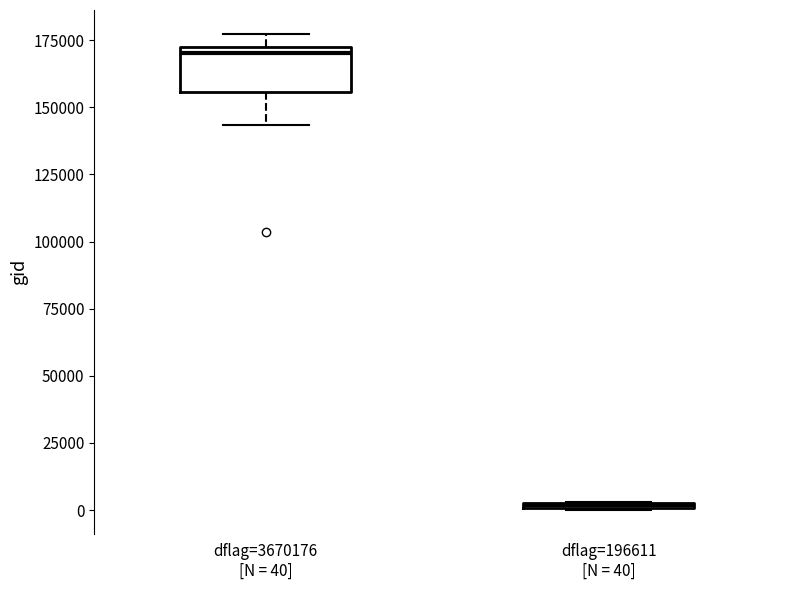

Where is the lower edge of the box for dflag=196611 [N = 40] on the y-axis? The values are not printed on the chart, so give them approximately, as read against the axis.

0